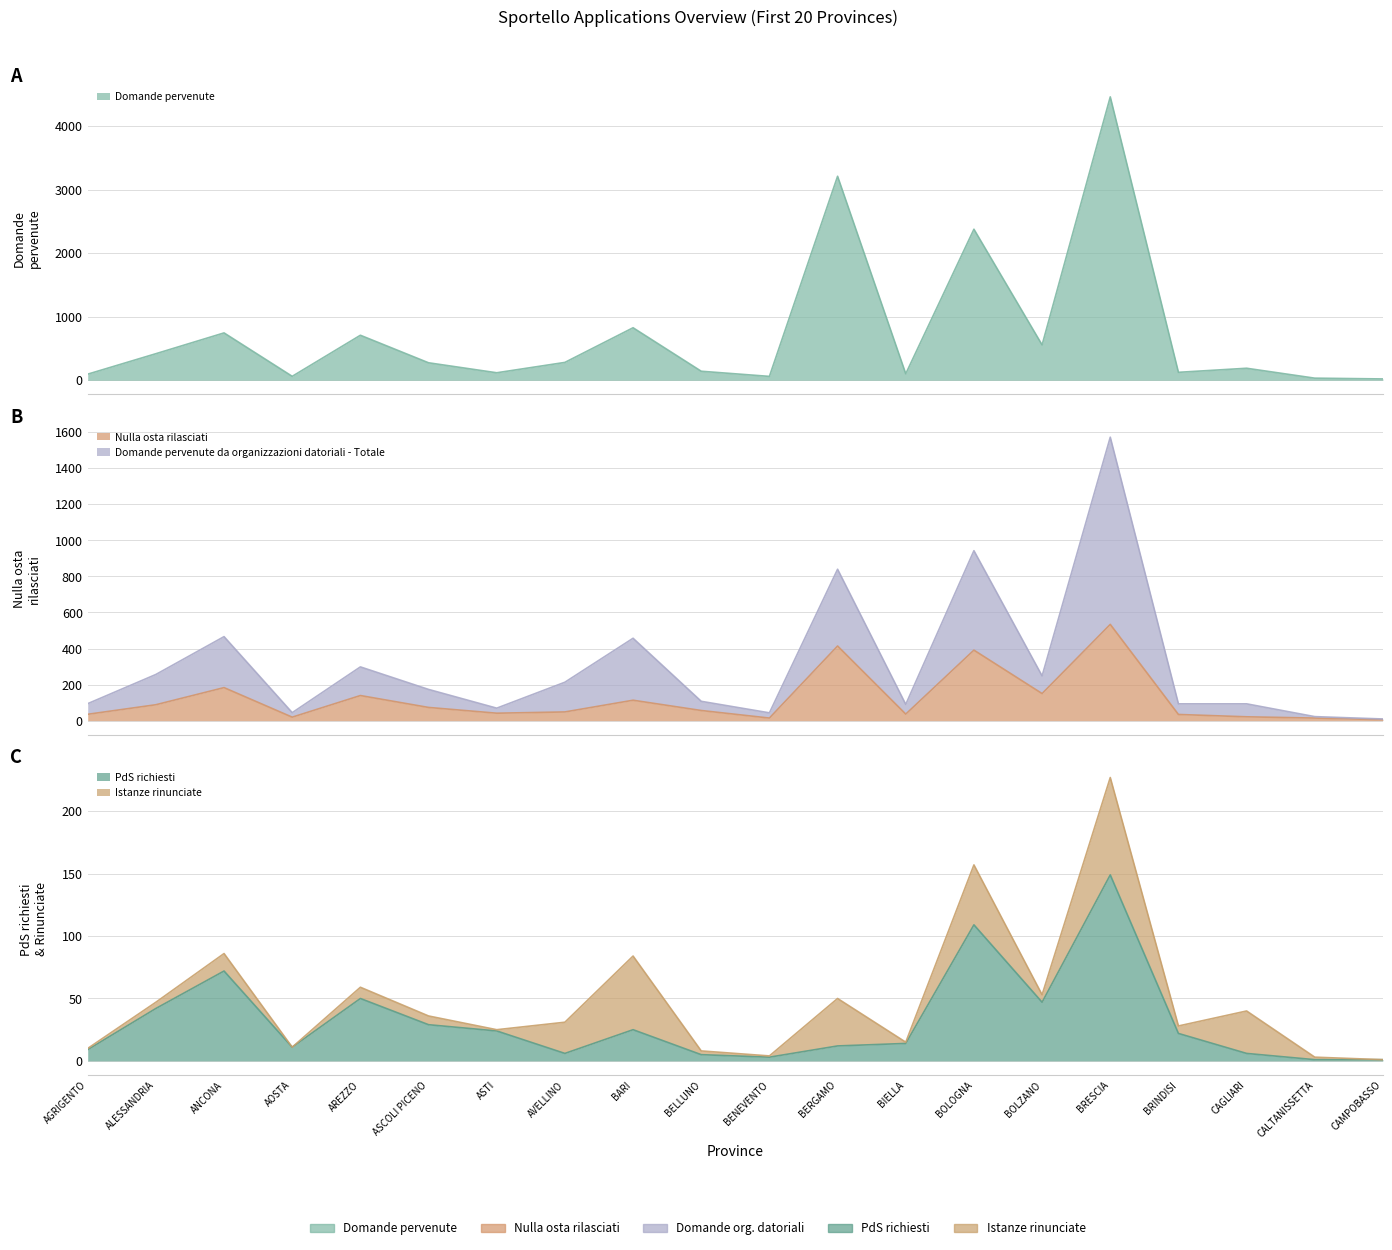

At which category does Nulla osta rilasciati reach its first local peak?

ANCONA